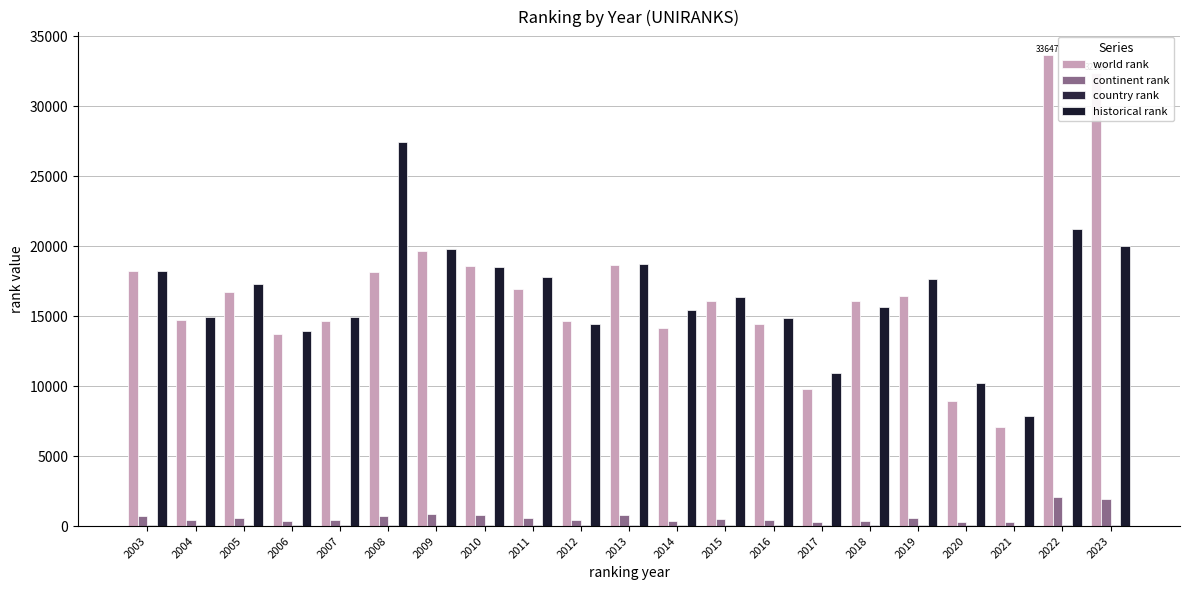

Is it true that world rank equals 33647.0 at 2022?

True